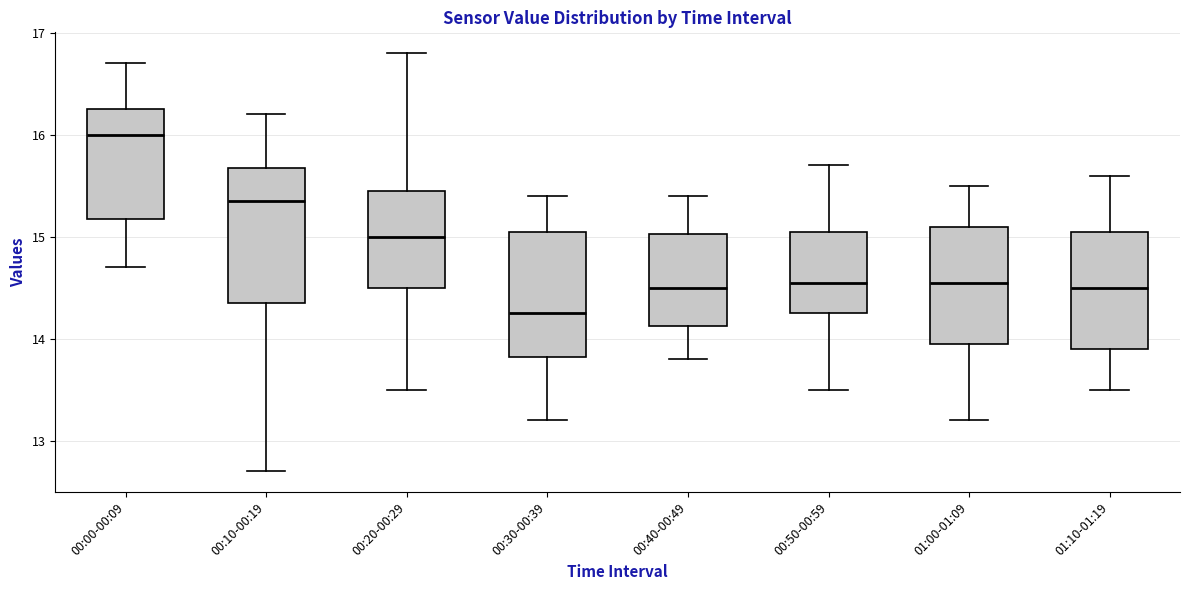

Where is the upper edge of the box for 00:00-00:09 on the y-axis? The values are not printed on the chart, so give them approximately, as read against the axis.

16.3